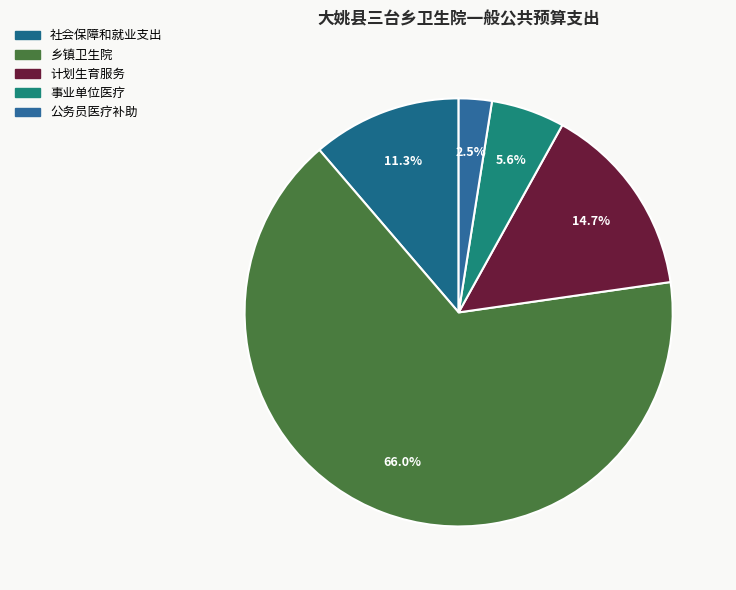

How many segments does this pie chart have?

5